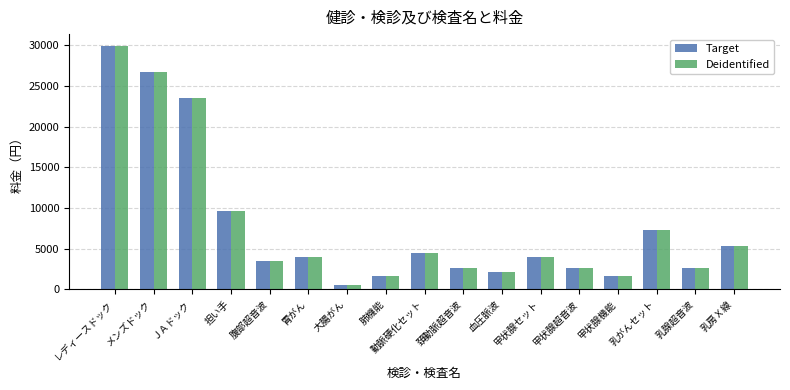

What is the difference between the second highest and minimum values in the Target series?

26100